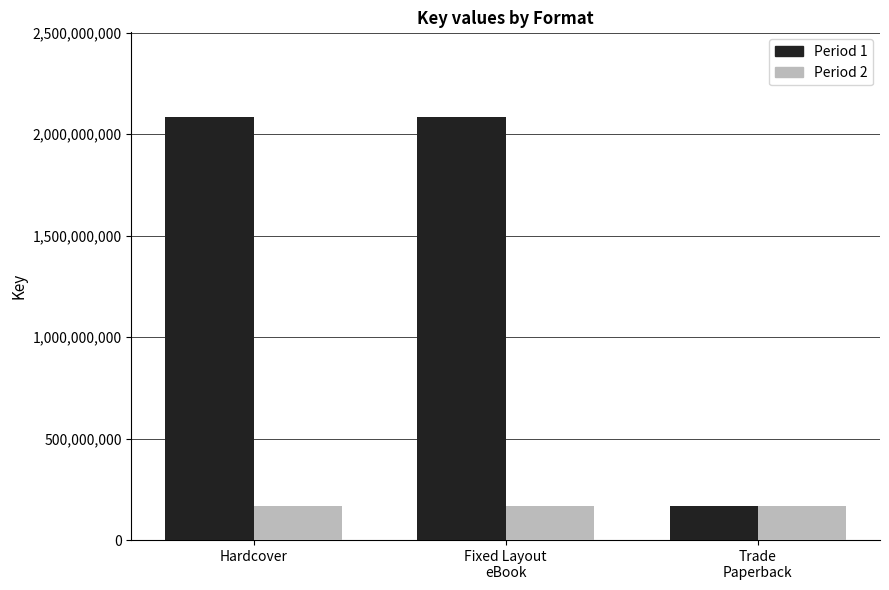

Which series has the largest total across all categories?

Period 1